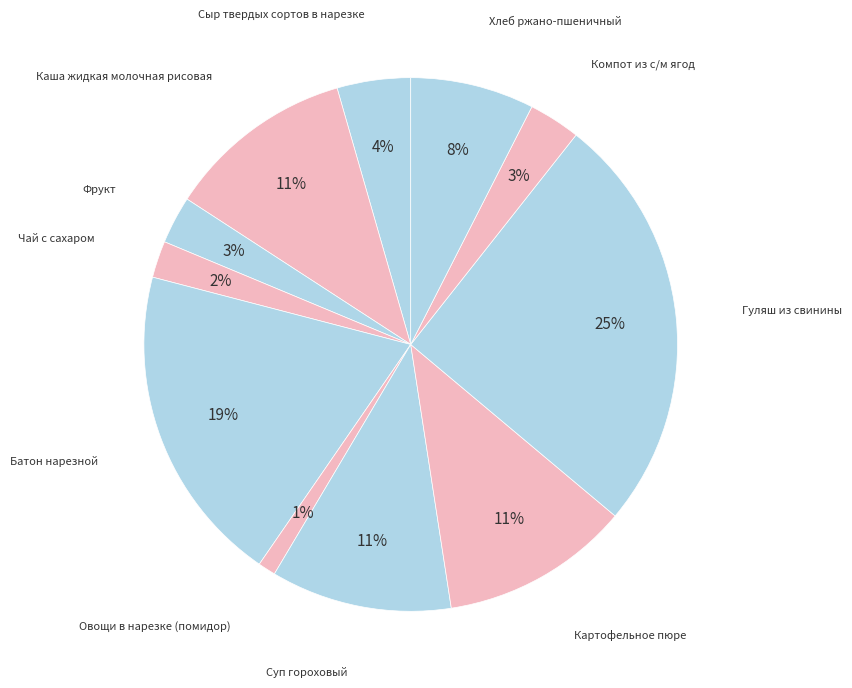

How many slices are in this pie chart?

11